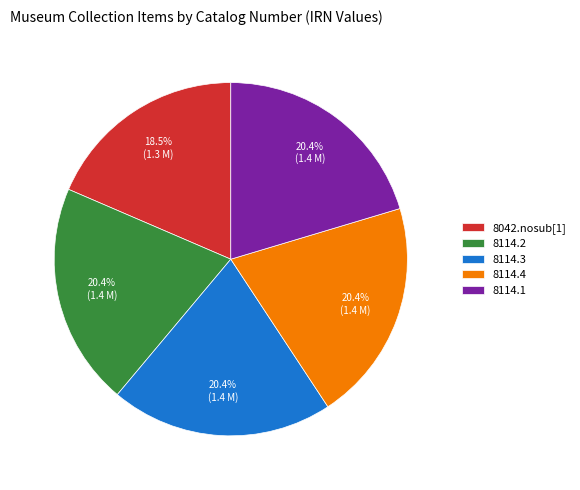

Between 8042.nosub[1] and 8114.3, which is larger?

8114.3